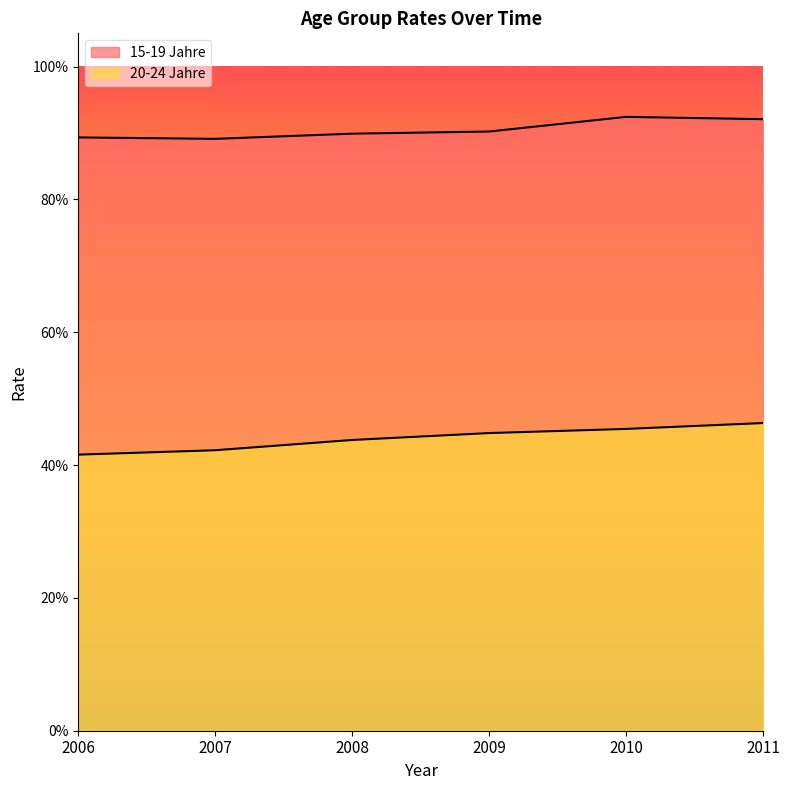

True or false: 15-19 Jahre and 20-24 Jahre intersect in this chart.

False